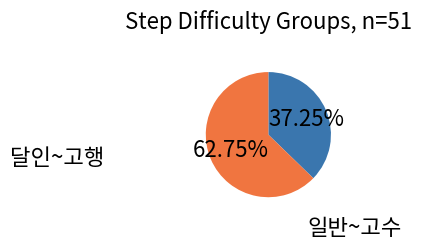

Is there a majority slice in this chart?

Yes